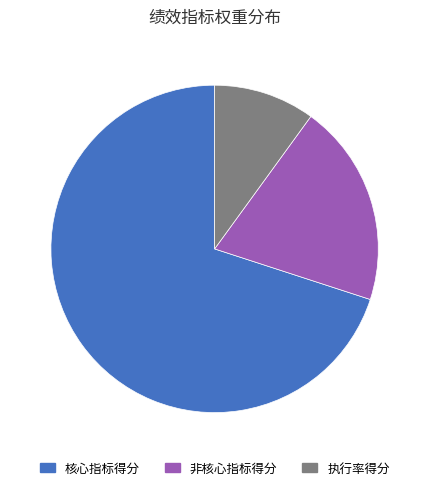

Which category has the smallest portion of the pie?

执行率得分